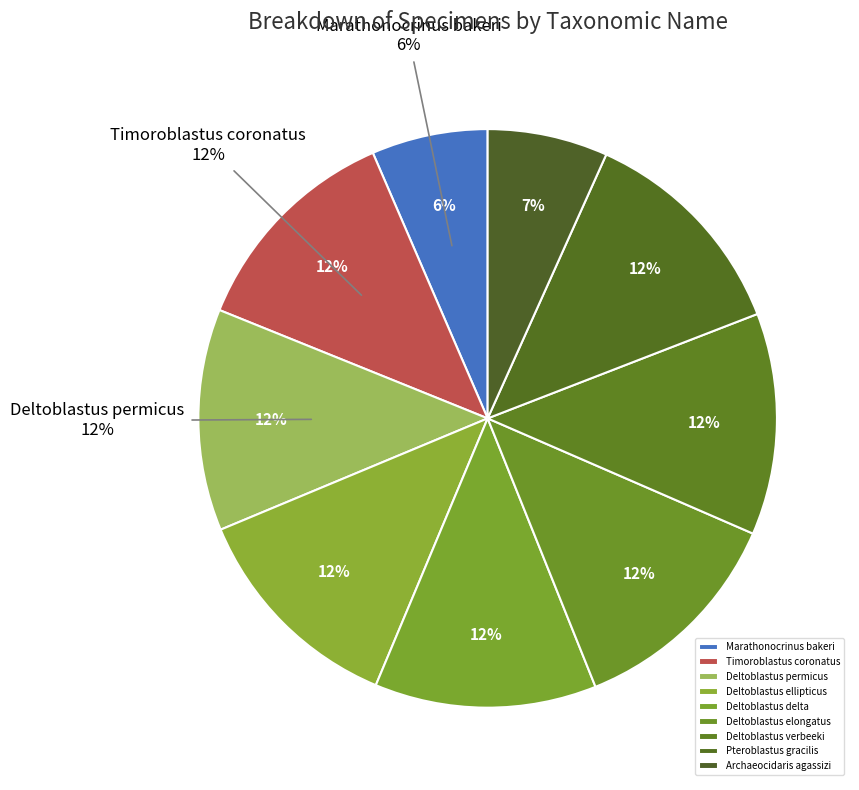

Rank the categories by value from lowest to highest.

Marathonocrinus bakeri, Archaeocidaris agassizi, Timoroblastus coronatus, Deltoblastus permicus, Deltoblastus ellipticus, Deltoblastus delta, Deltoblastus elongatus, Deltoblastus verbeeki, Pteroblastus gracilis